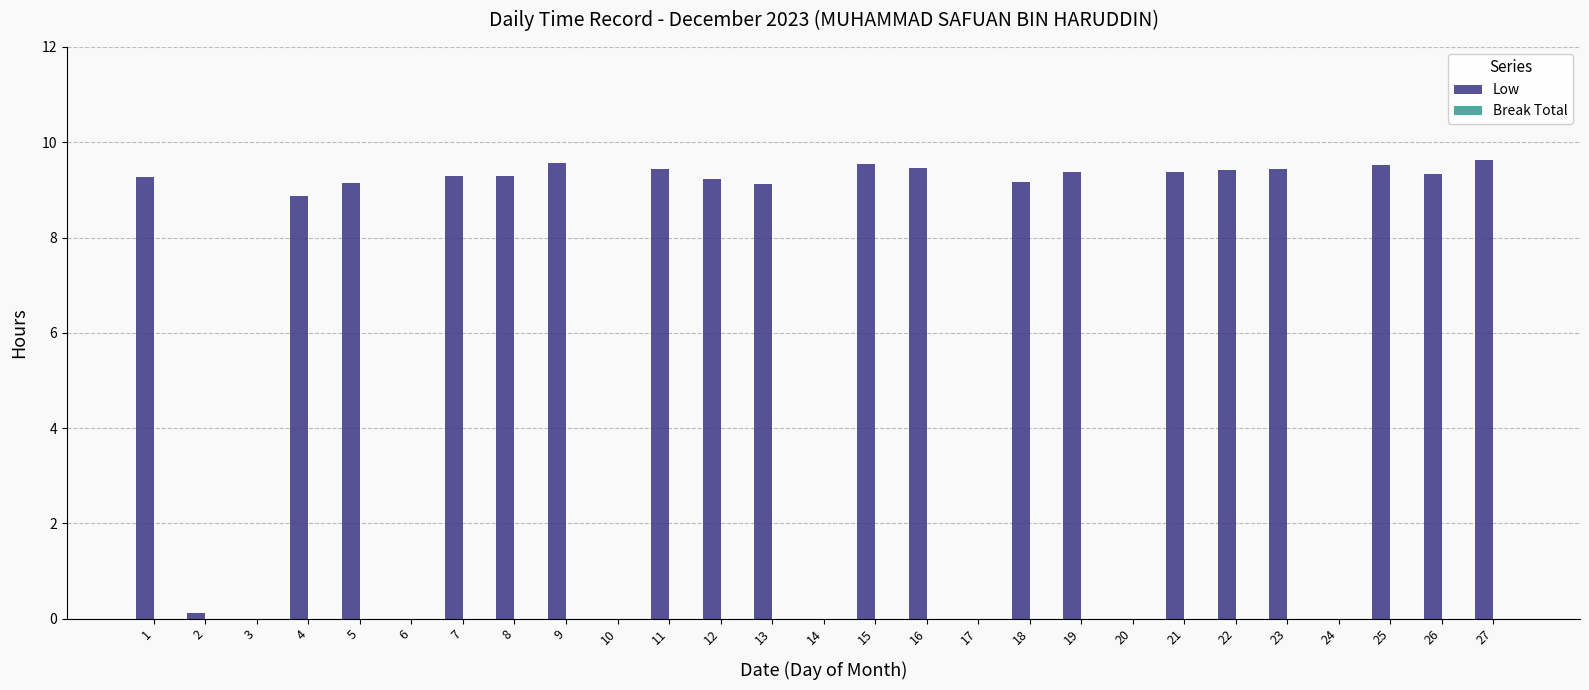

What is the maximum value shown in the chart?

9.6